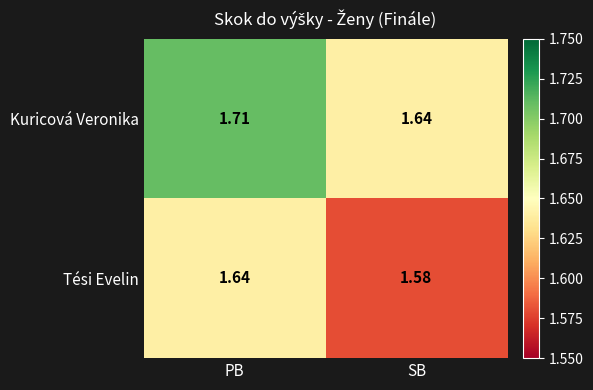

At which label does Tési Evelin reach its minimum?

SB